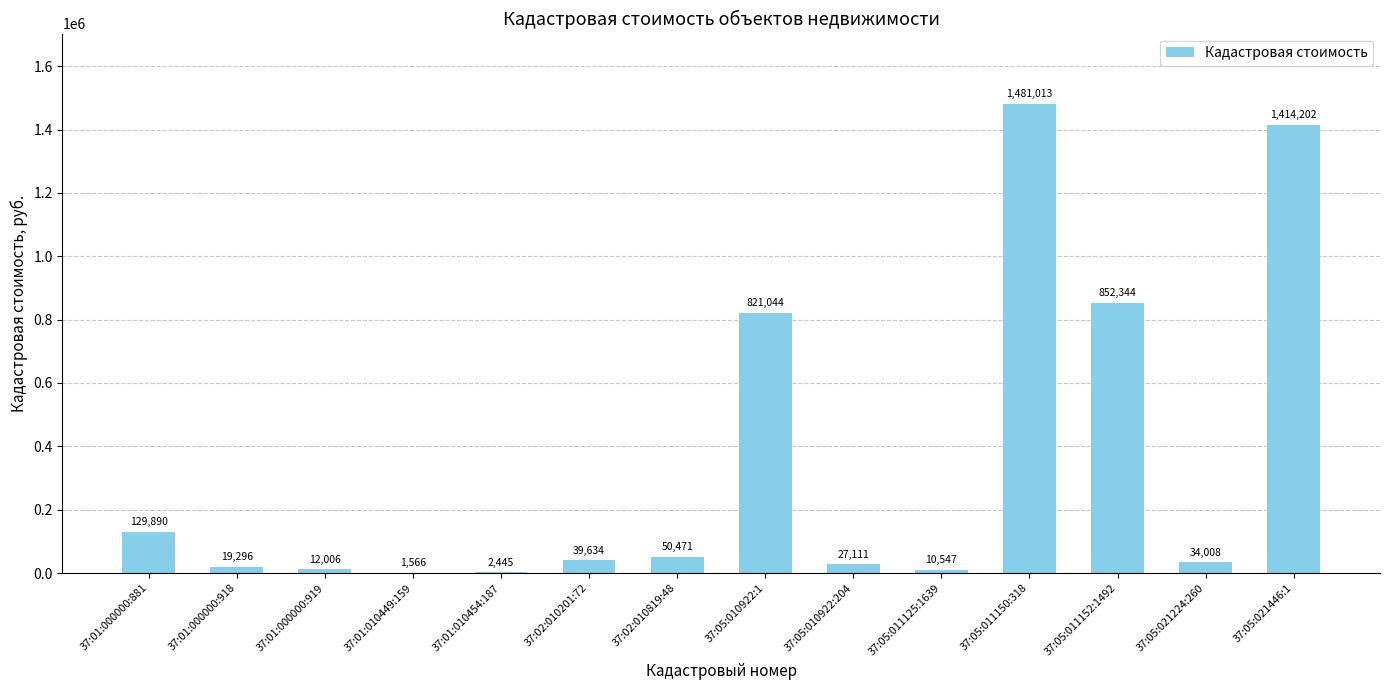

At which label does the data first exceed 39634?

37:01:000000:881